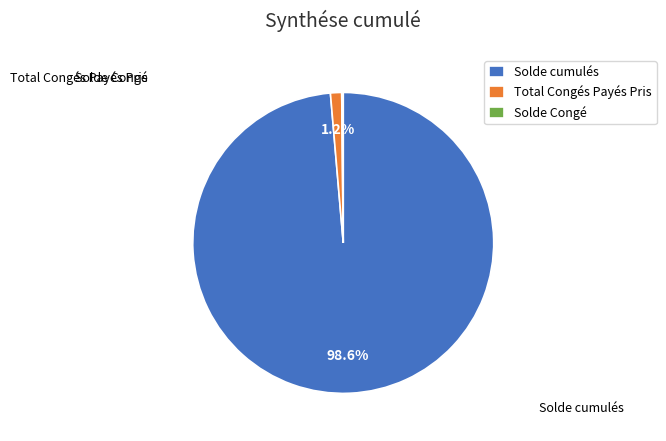

What percentage is NOT represented by Total Congés Payés Pris?

98.8%